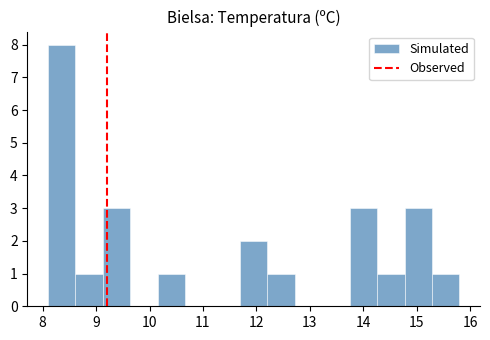

Reading left to right, list every bar in this chart as the range it spans on the x-axis followed by its height. Neither the bar edges nor the heights are printed on the chart, so give them approximately, as read against the axes.

8.1 to 8.6: 8
8.6 to 9.1: 1
9.1 to 9.6: 3
9.6 to 10.2: 0
10.2 to 10.7: 1
10.7 to 11.2: 0
11.2 to 11.7: 0
11.7 to 12.2: 2
12.2 to 12.7: 1
12.7 to 13.2: 0
13.2 to 13.7: 0
13.7 to 14.3: 3
14.3 to 14.8: 1
14.8 to 15.3: 3
15.3 to 15.8: 1